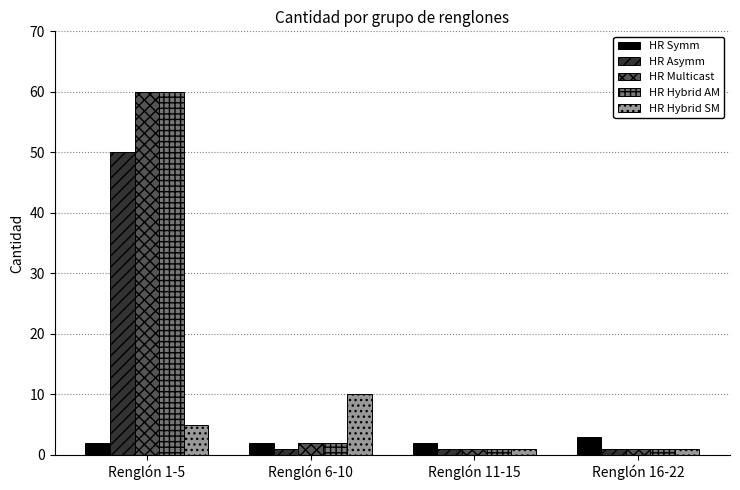

What is the lowest value of the HR Asymm series?

1